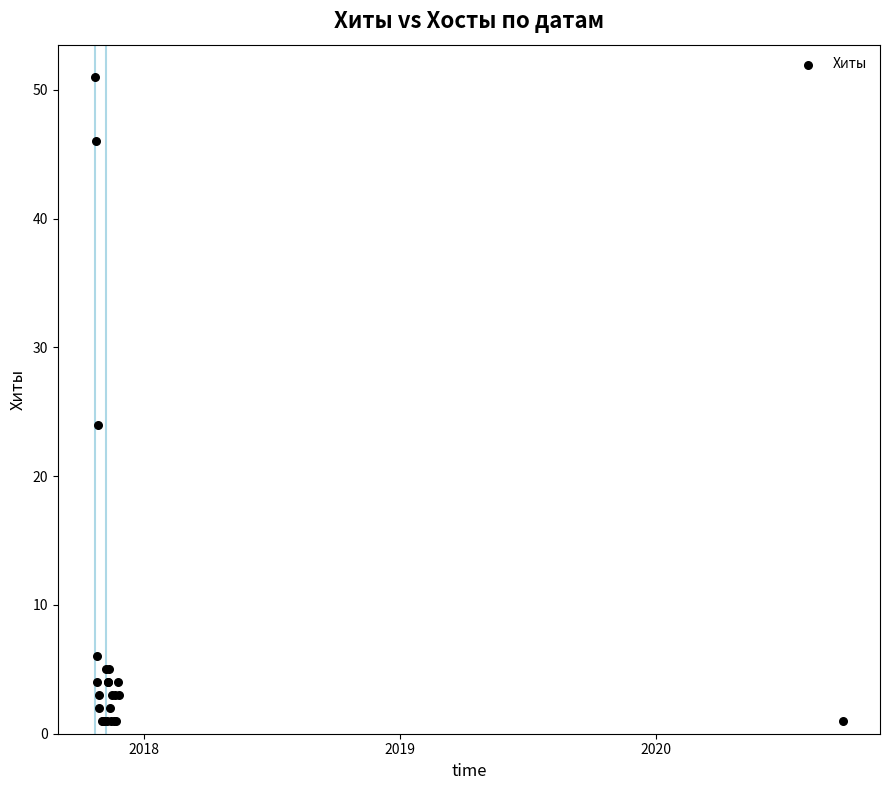

What Y value in the scatter plot is closest to 26?

24